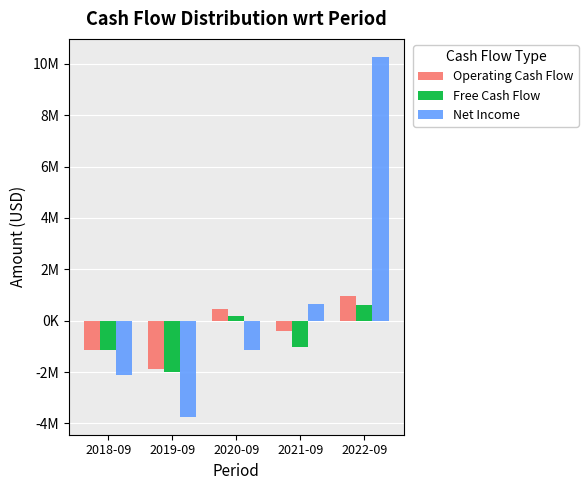

What are all the series names shown in the legend?

Operating Cash Flow, Free Cash Flow, Net Income